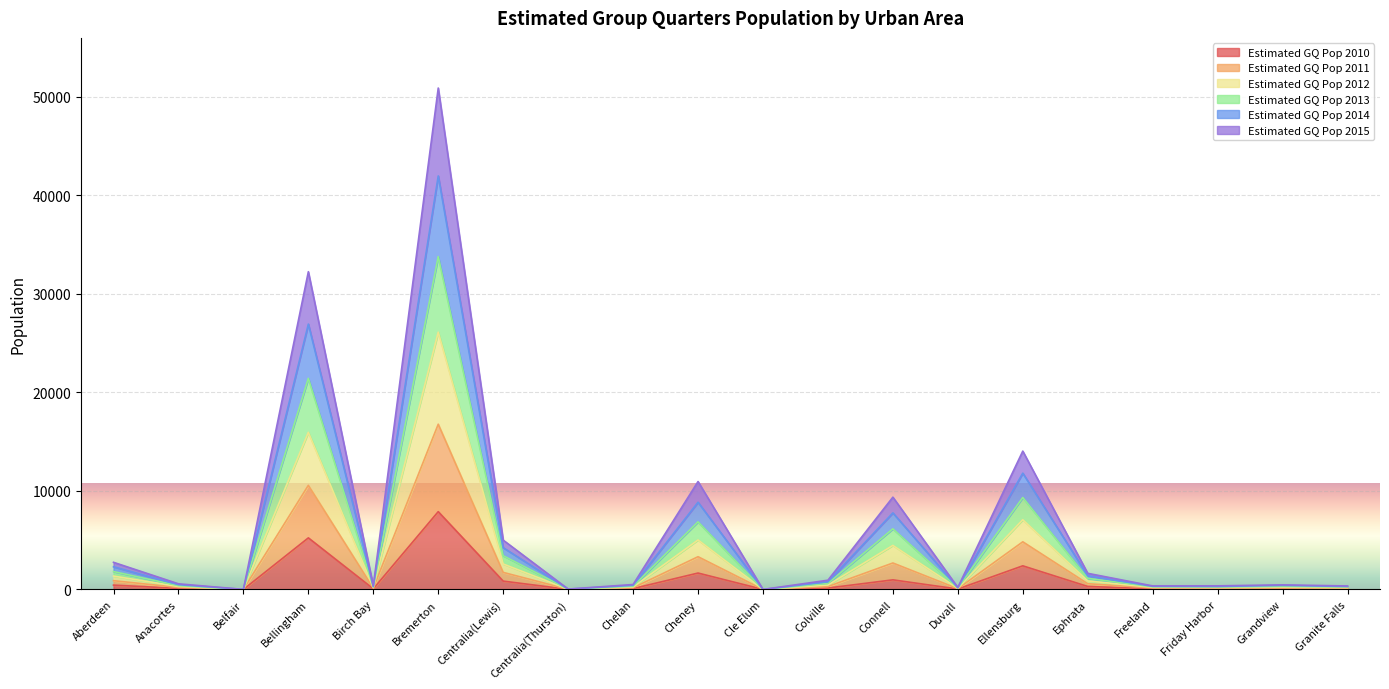

True or false: Estimated GQ Pop 2015 and Estimated GQ Pop 2013 cross at least once.

False